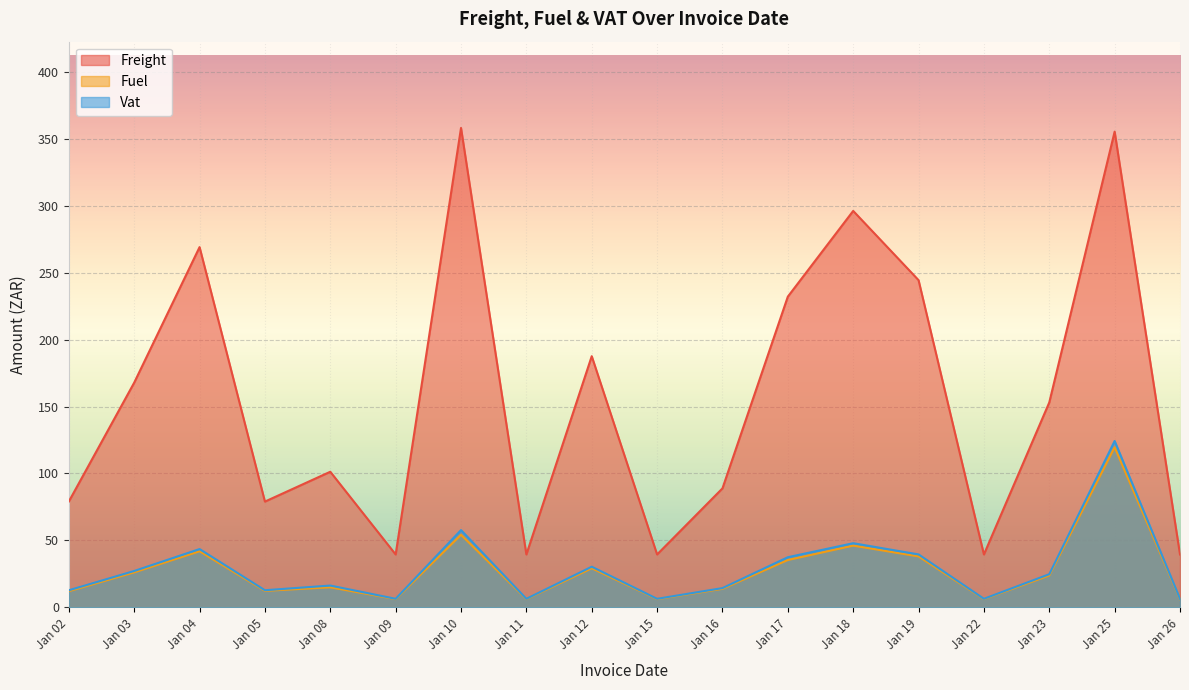

True or false: Vat and Fuel cross at least once.

False